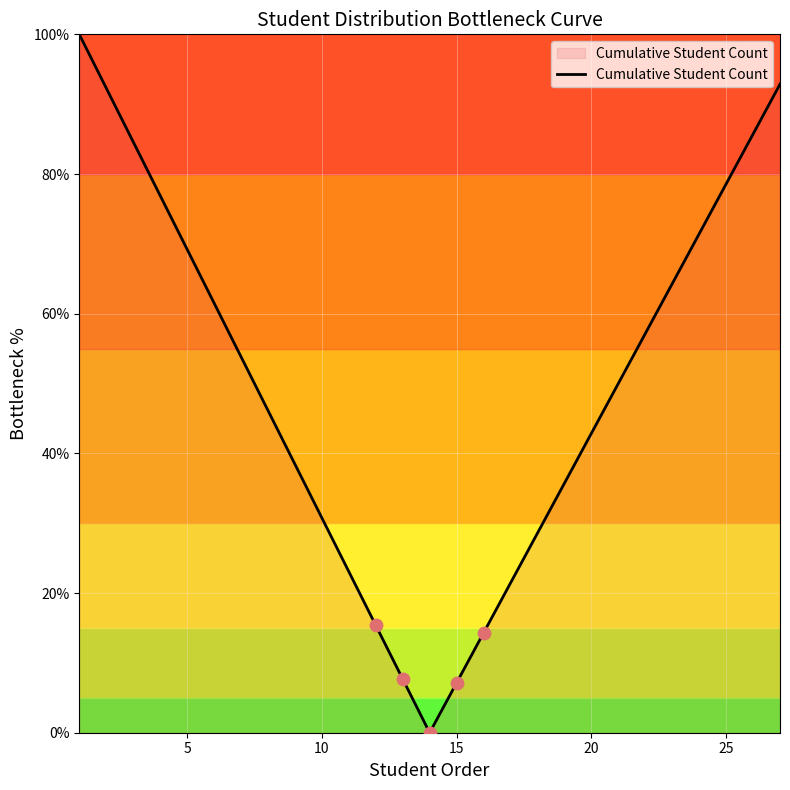

What is the difference between the maximum and minimum values?

100.0